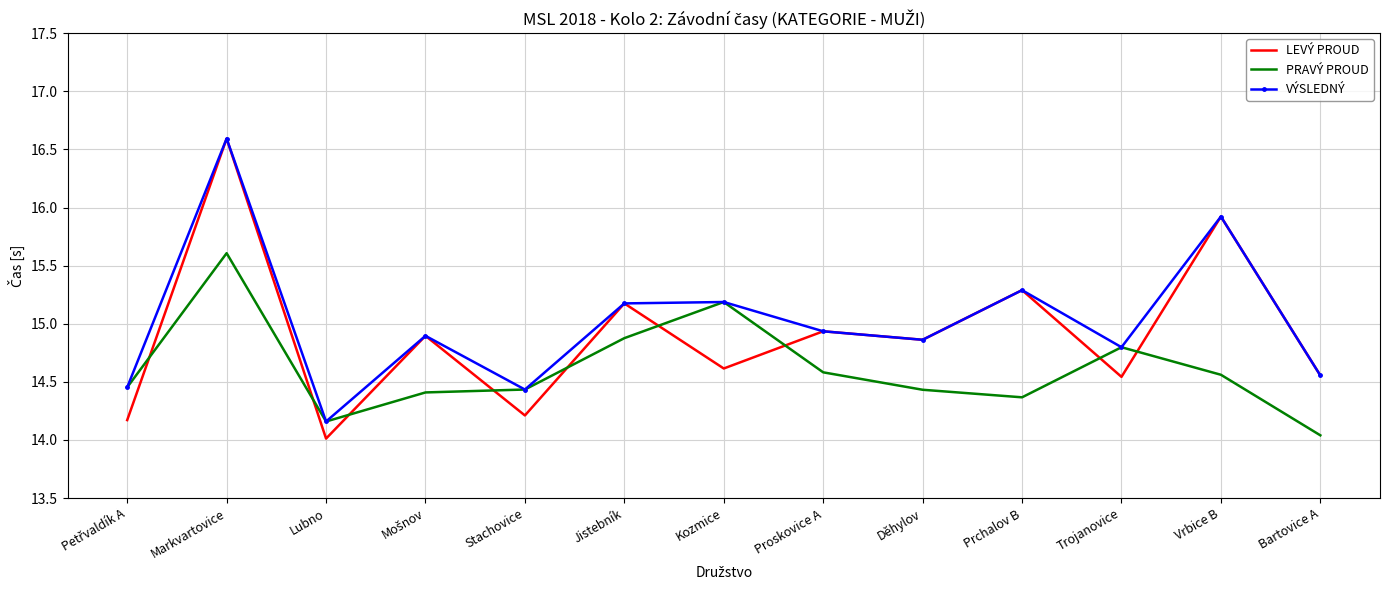

In VÝSLEDNÝ, how many points are lower than both neighbors (excluding endpoints)?

4